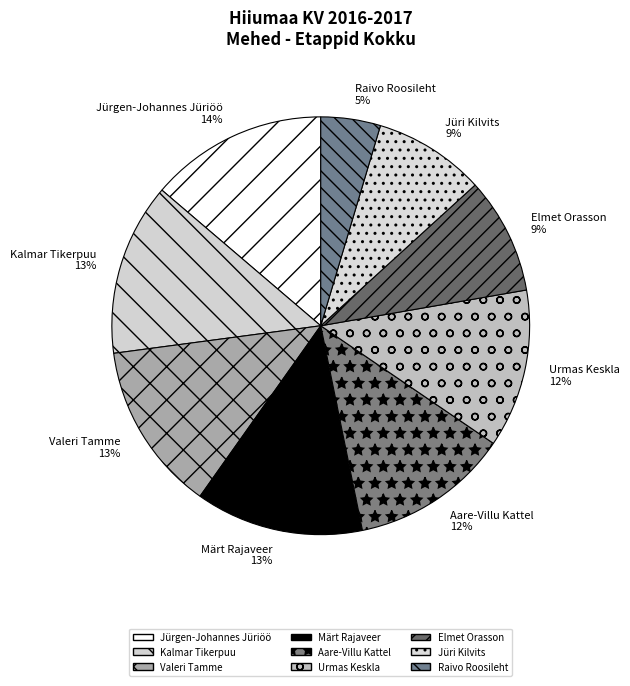

Count the number of slices in the pie.

9